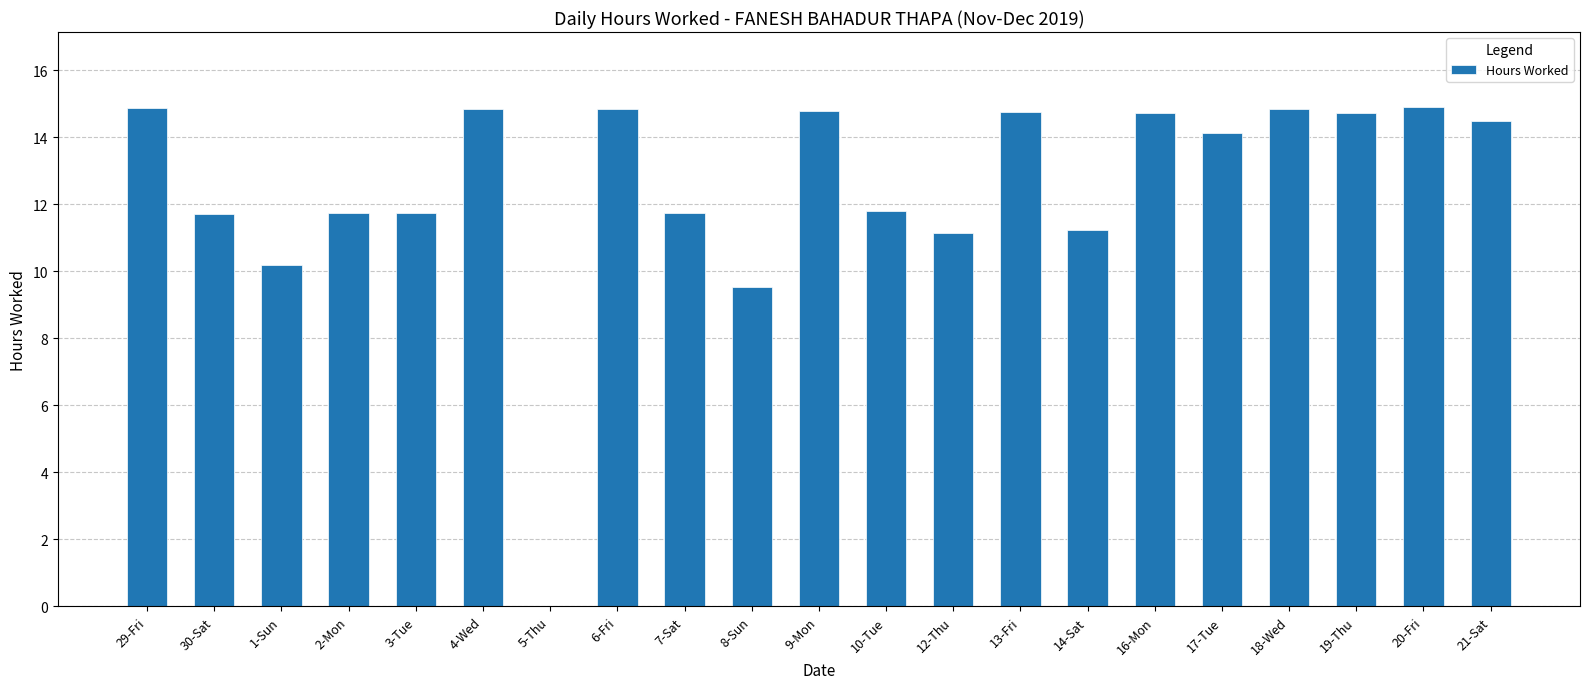

Between 29-Fri and 5-Thu, which is larger?

29-Fri